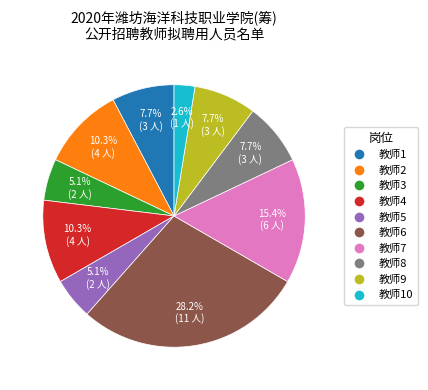

Is there a majority slice in this chart?

No